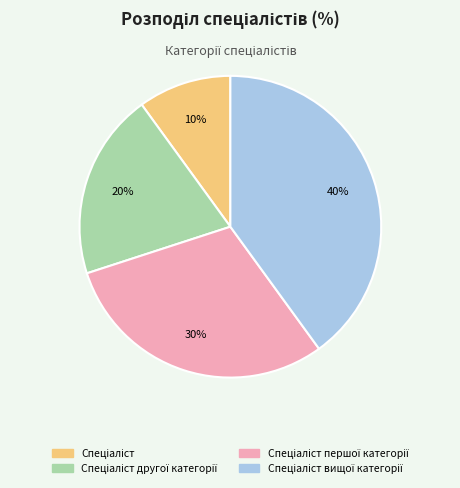

Is there any slice that represents more than half of the pie?

No